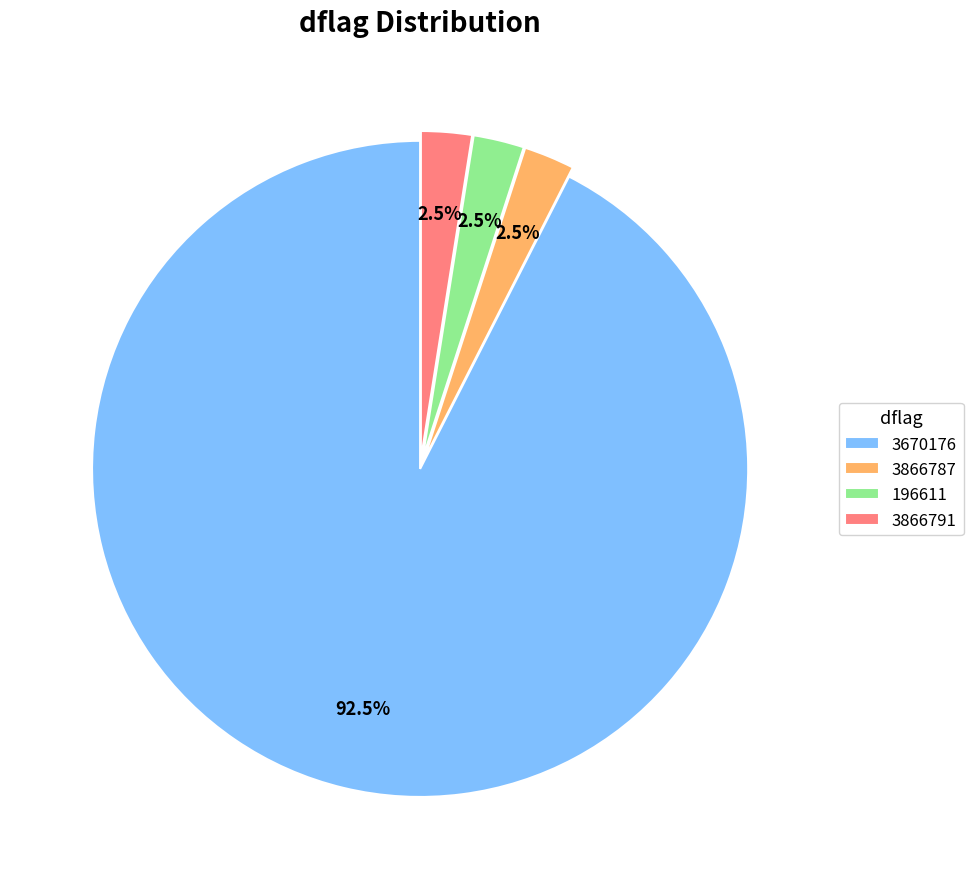

What is the largest slice in the pie chart?

3670176